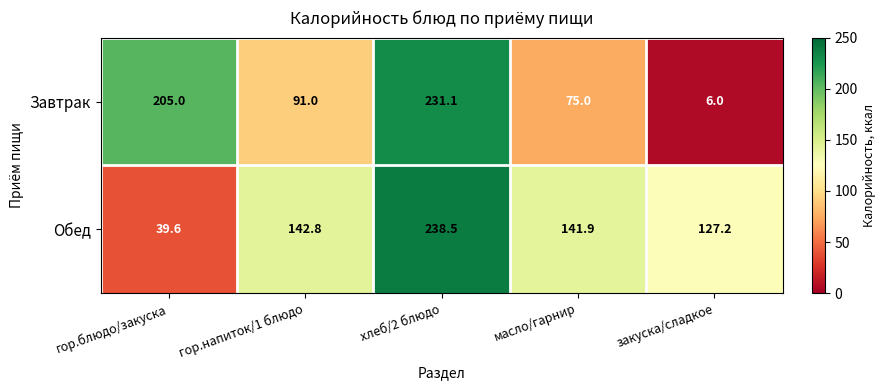

Is it true that Обед equals 238.5 at хлеб/2 блюдо?

True